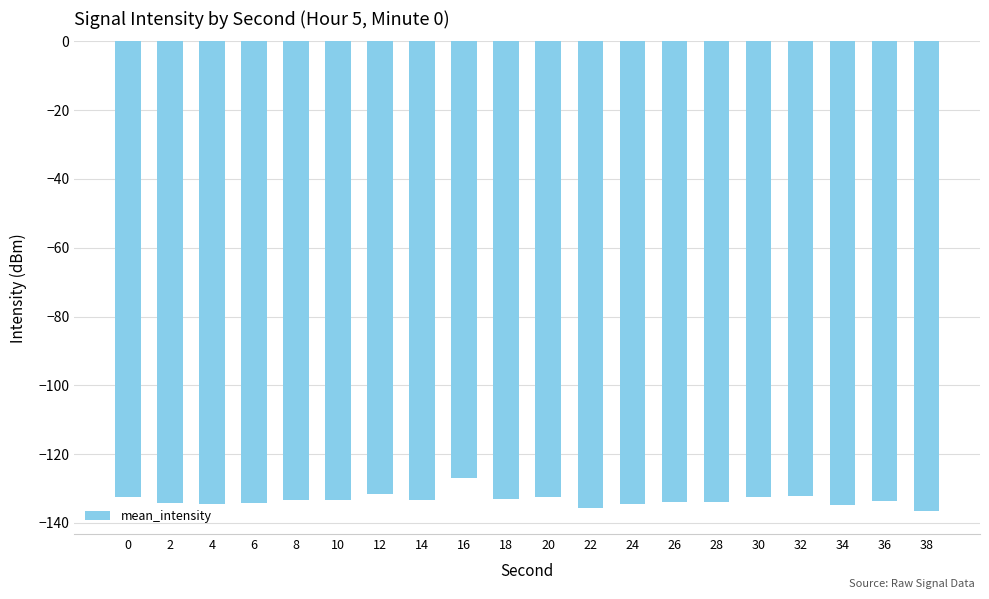

What is the change in value from 12 to 16?

+4.7